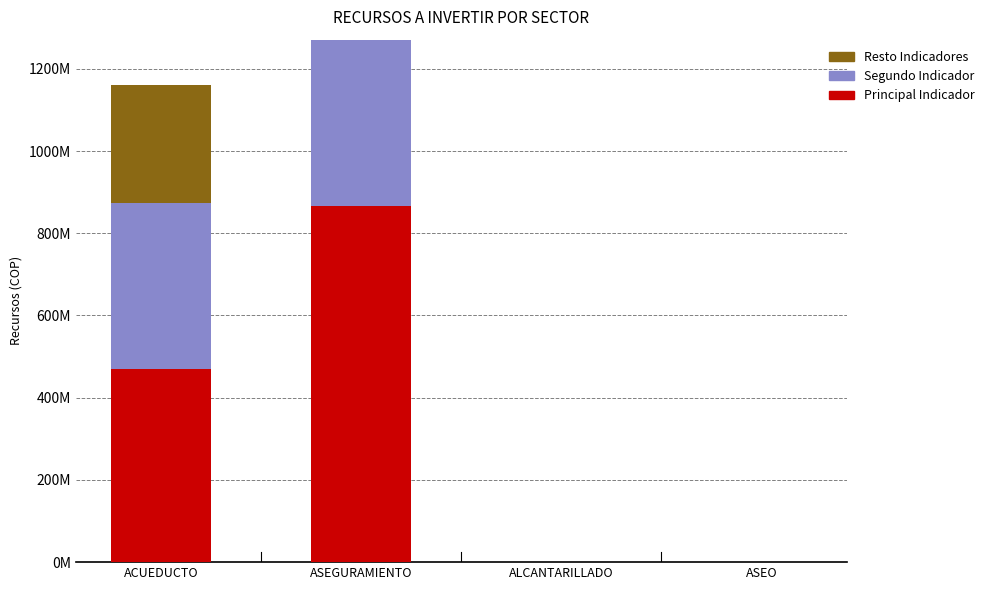

Are the bars grouped side by side (vs. stacked)?

No